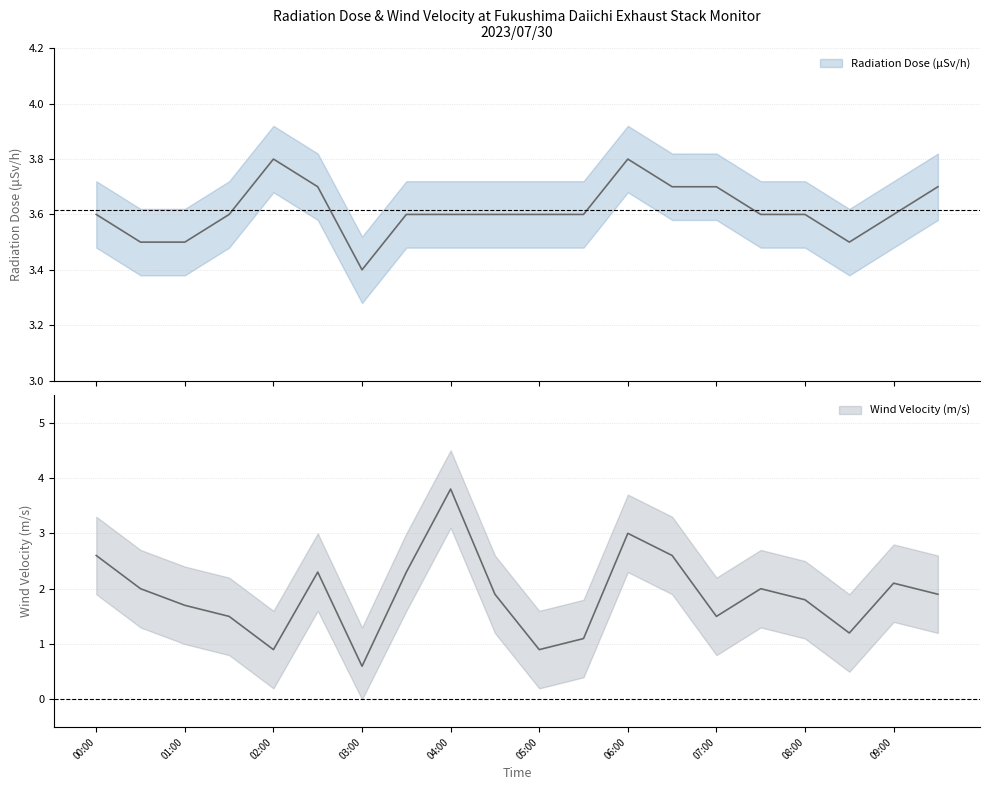

Rank the series at 09:00 from lowest to highest value.

Wind Velocity (m/s), Radiation Dose (μSv/h)